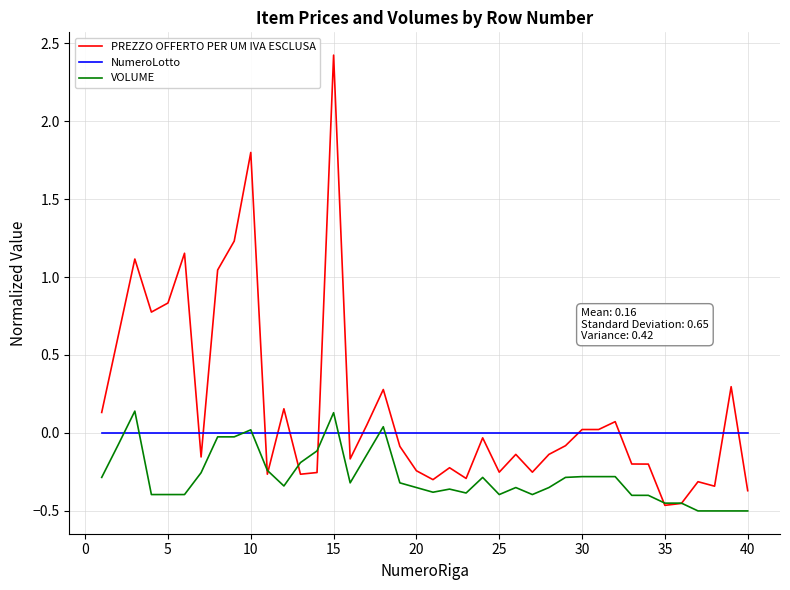

List the series in order of their overall mean, highest first.

PREZZO OFFERTO PER UM IVA ESCLUSA, NumeroLotto, VOLUME